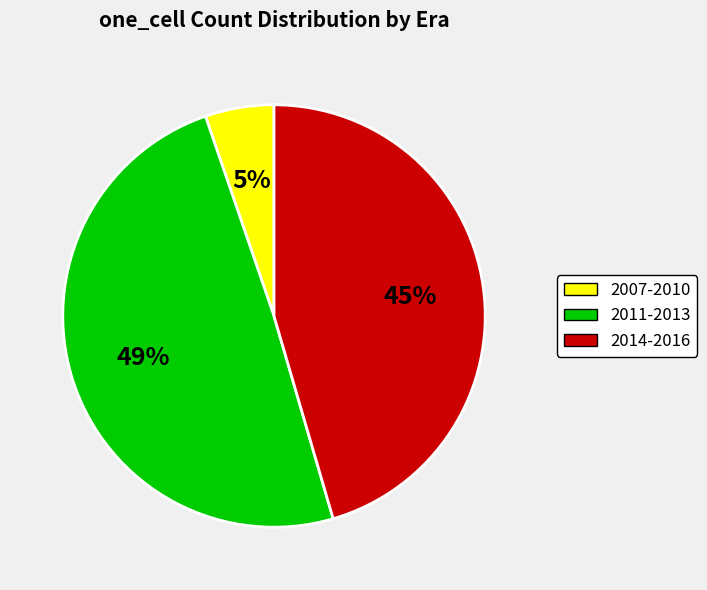

To the nearest percent, what is the average slice percentage?

33%